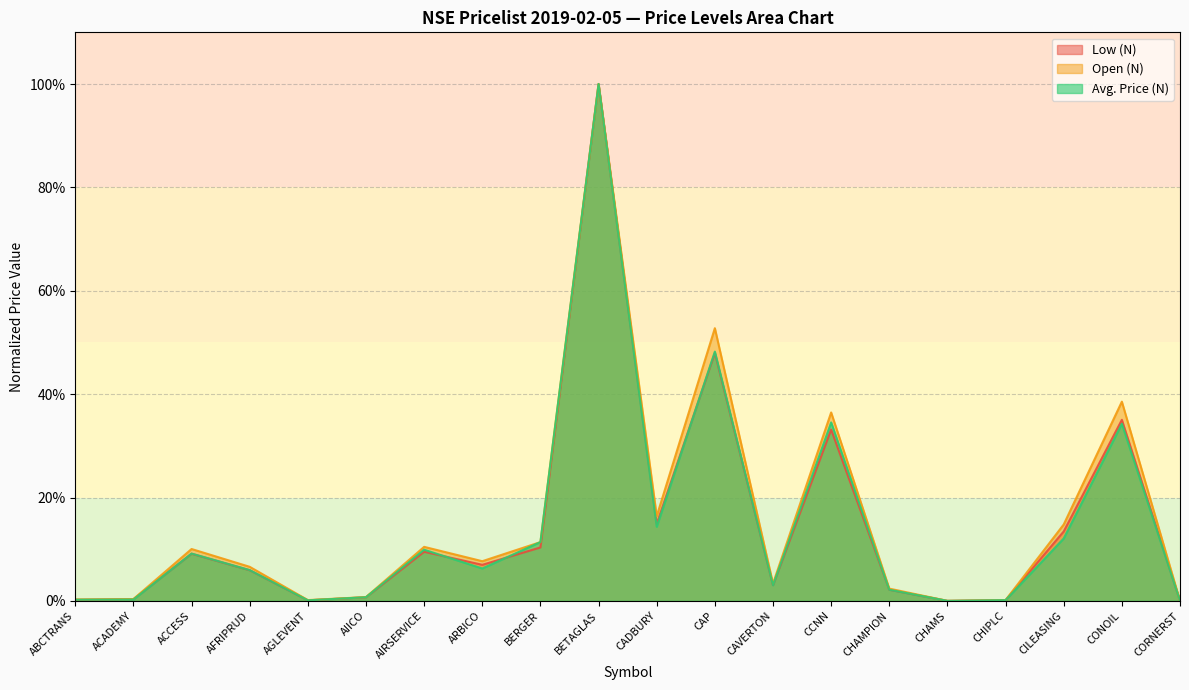

Reading left to right, extract all data points from this chart.

Low (N): 0.0	0.0	0.1	0.1	0.0	0.0	0.1	0.1	0.1	1.0	0.1	0.5	0.0	0.3	0.0	0.0	0.0	0.1	0.4	0.0
Open (N): 0.0	0.0	0.1	0.1	0.0	0.0	0.1	0.1	0.1	1.0	0.2	0.5	0.0	0.4	0.0	0.0	0.0	0.1	0.4	0.0
Avg. Price (N): 0.0	0.0	0.1	0.1	0.0	0.0	0.1	0.1	0.1	1.0	0.1	0.5	0.0	0.3	0.0	0.0	0.0	0.1	0.3	0.0